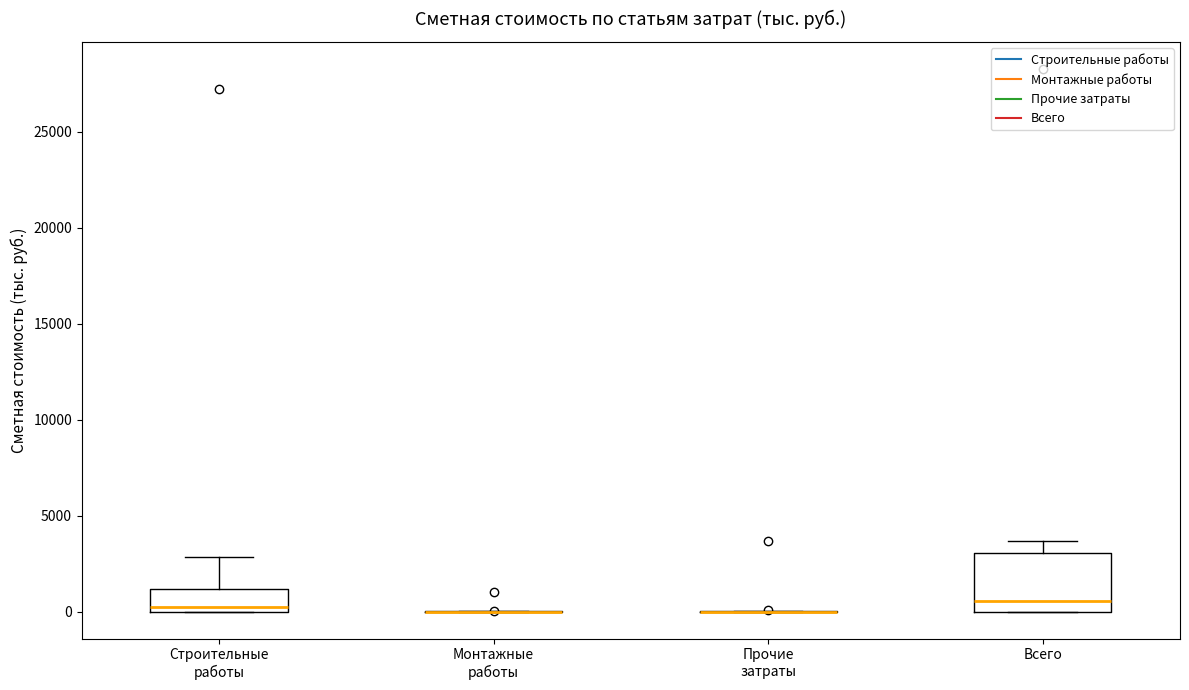

Where is the lower edge of the box for Всего on the y-axis? The values are not printed on the chart, so give them approximately, as read against the axis.

0